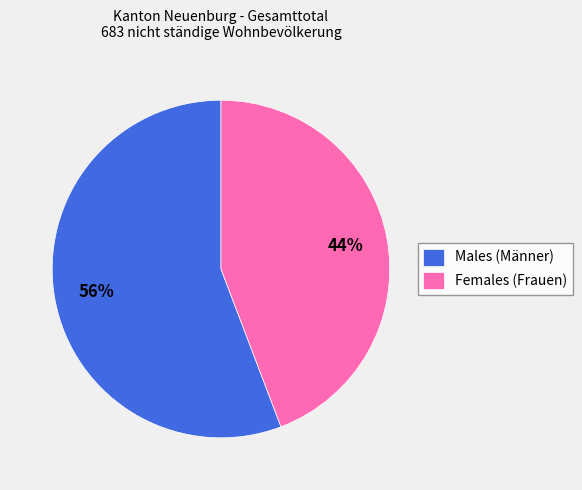

Combined, do Males (Männer) and Females (Frauen) account for over 50%?

Yes